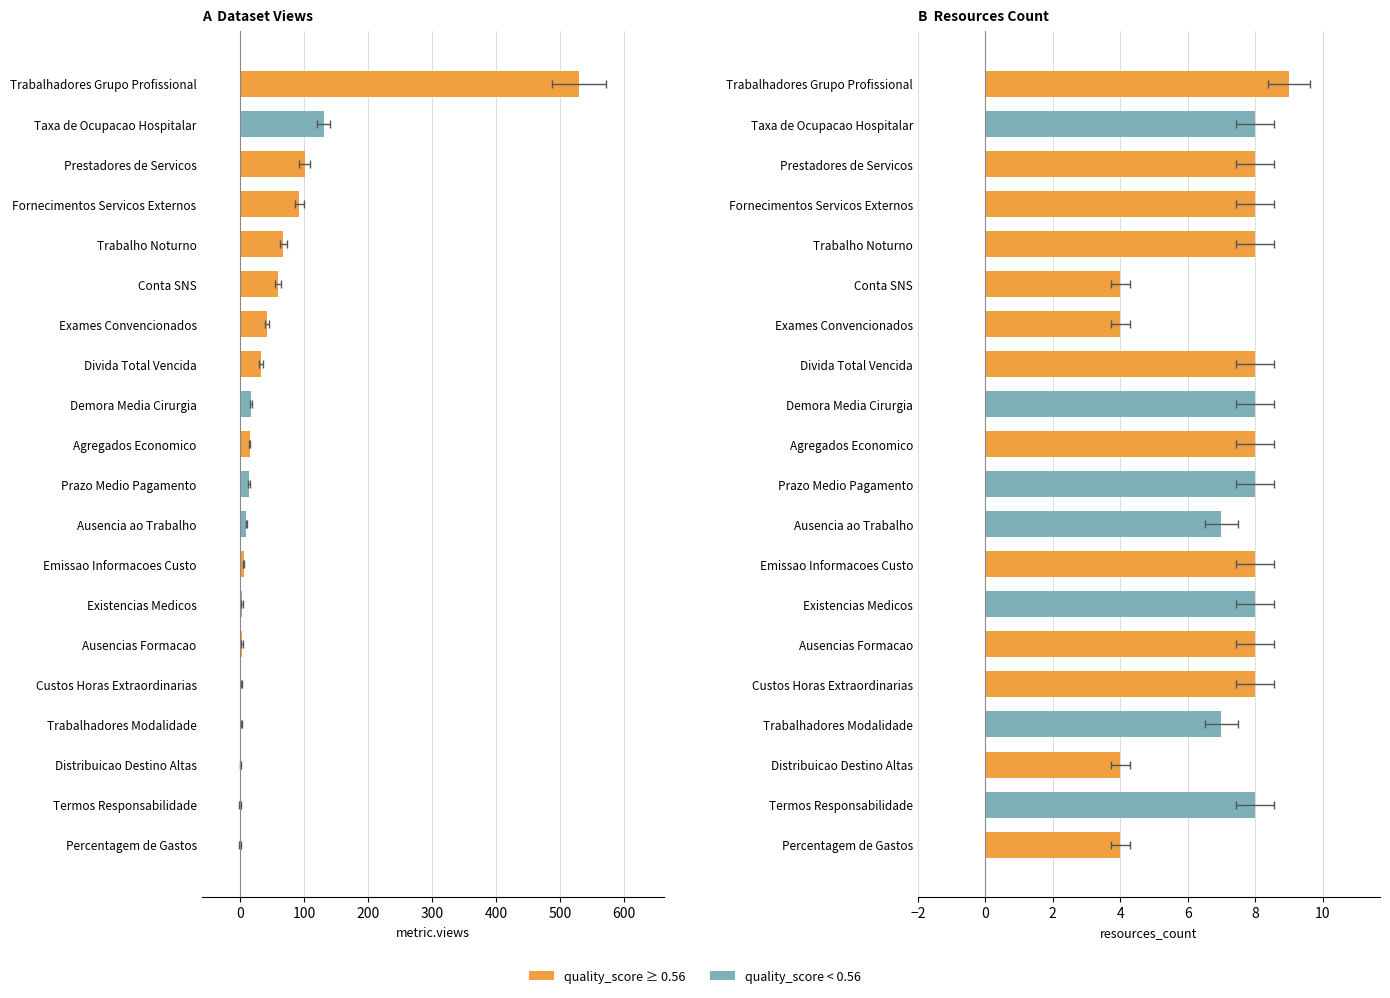

Reading right to left, list all the values displayed in this chart.

metric.views: 530	131	101	93	68	60	42	33	17	15	14	10	6	3	3	2	2	1	0	0
resources_count: 9	8	8	8	8	4	4	8	8	8	8	7	8	8	8	8	7	4	8	4